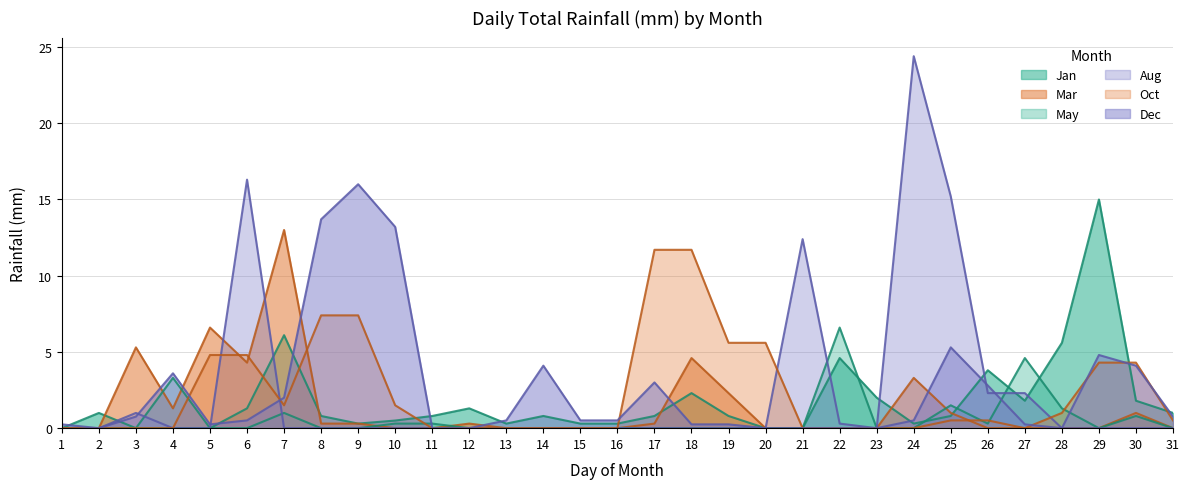

Where do Aug and Oct first cross each other?

5 and 6